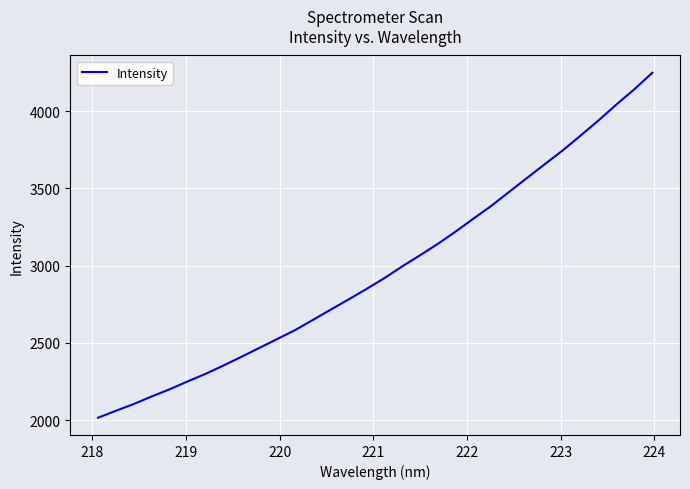

What is the difference between the maximum and second lowest values?

2189.7